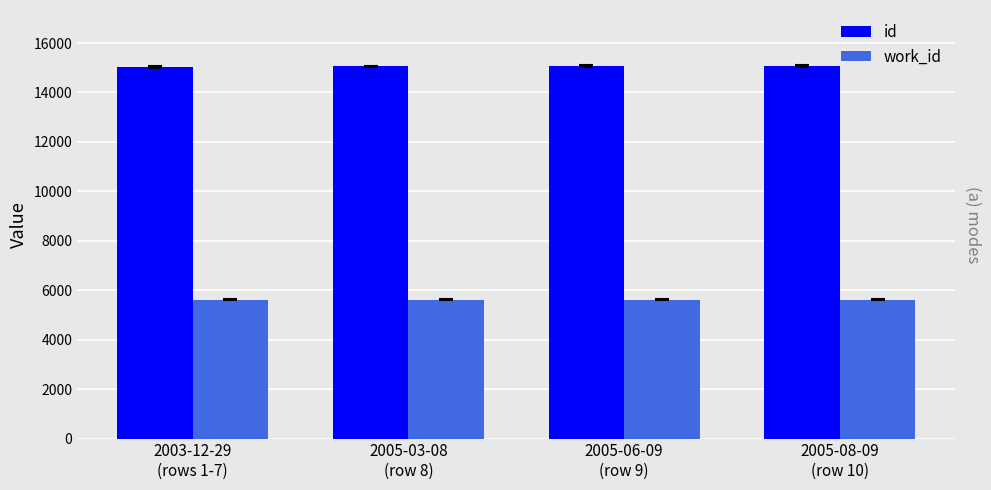

The value of work_id at 2005-06-09
(row 9) is 5614. True or false?

True